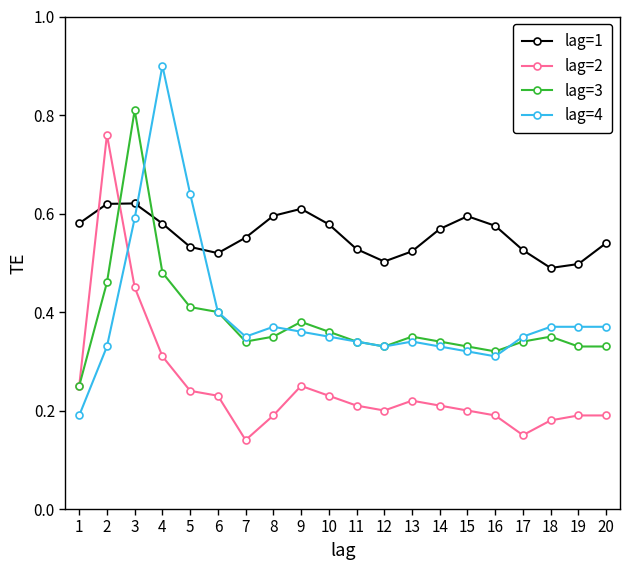

What is the total value across all series at 7?

1.4